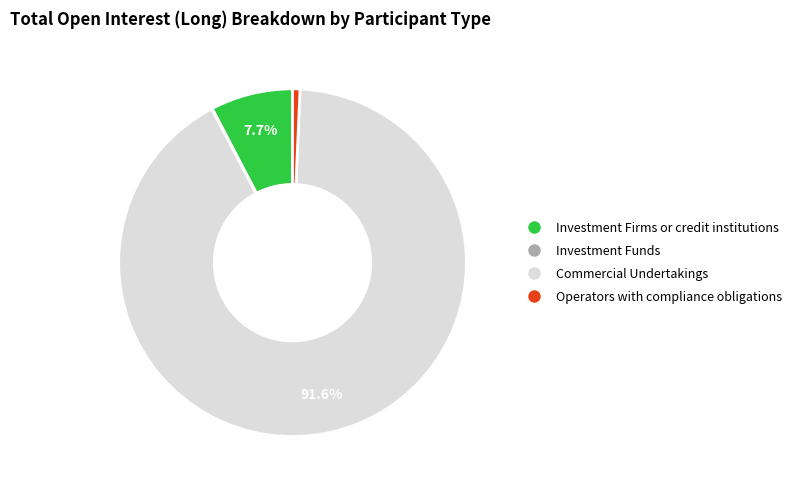

Is there a majority slice in this chart?

Yes